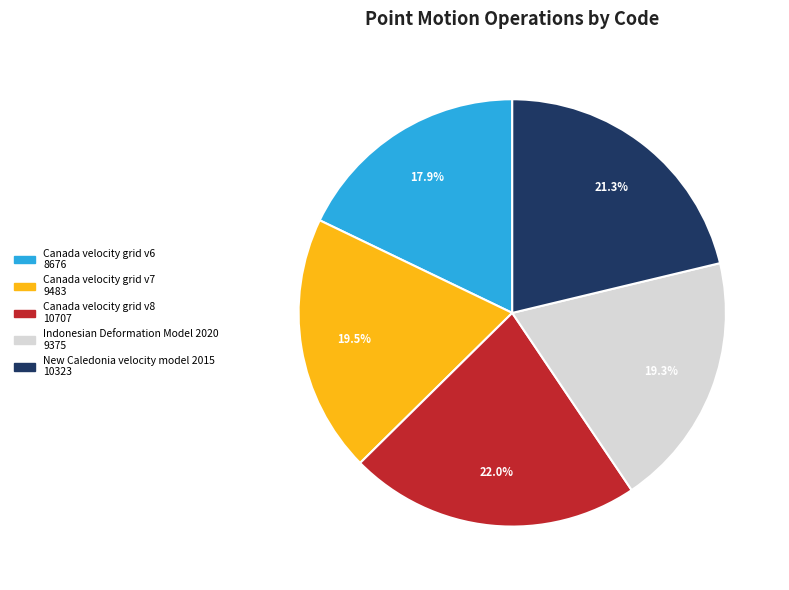

Is it true that Canada velocity grid v6 is 18% of the pie?

True